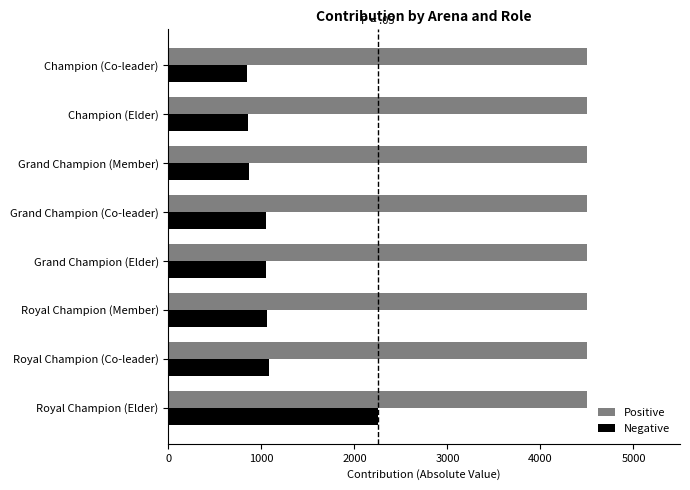

What is the highest value of the Positive series?

4500